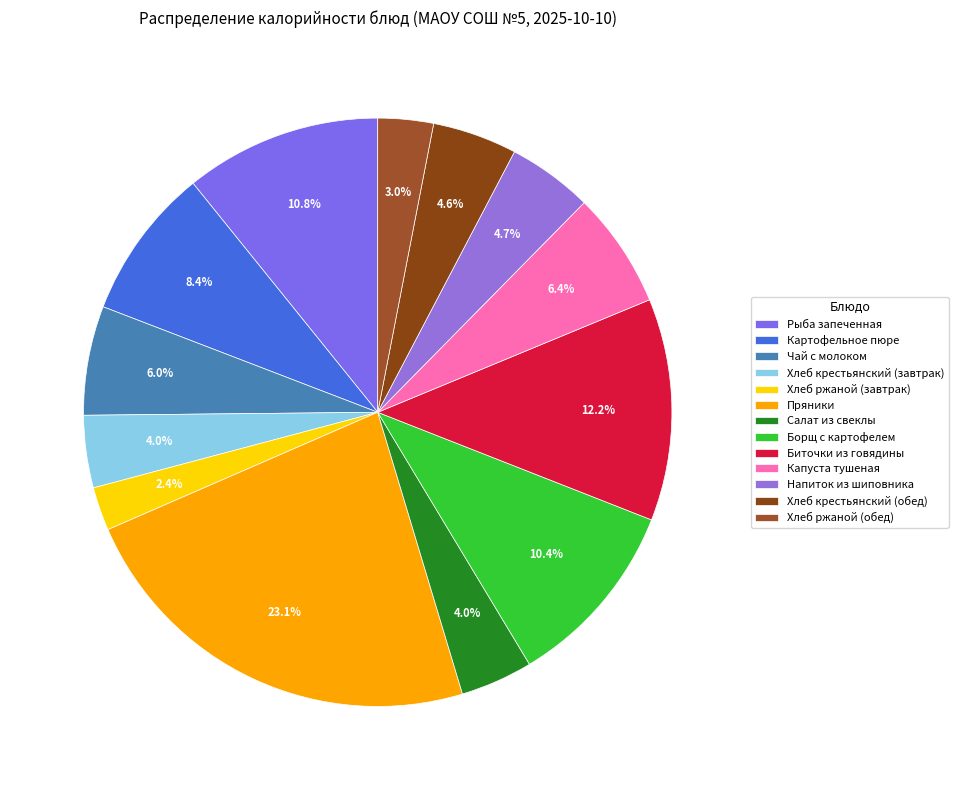

To the nearest percent, what portion does Борщ с картофелем represent?

10%